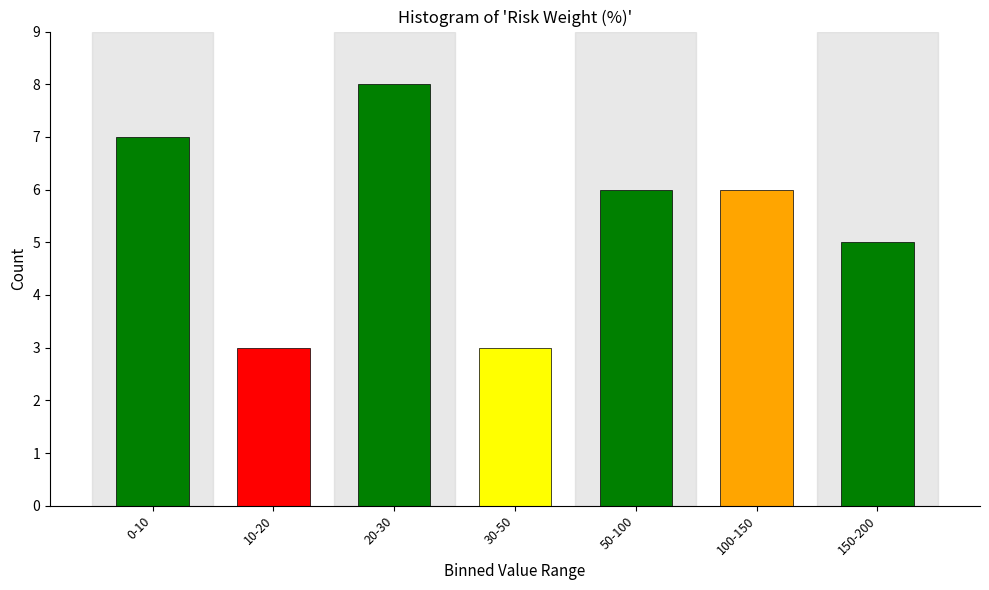

Reading left to right, list all the values displayed in this chart.

0-10=7	10-20=3	20-30=8	30-50=3	50-100=6	100-150=6	150-200=5